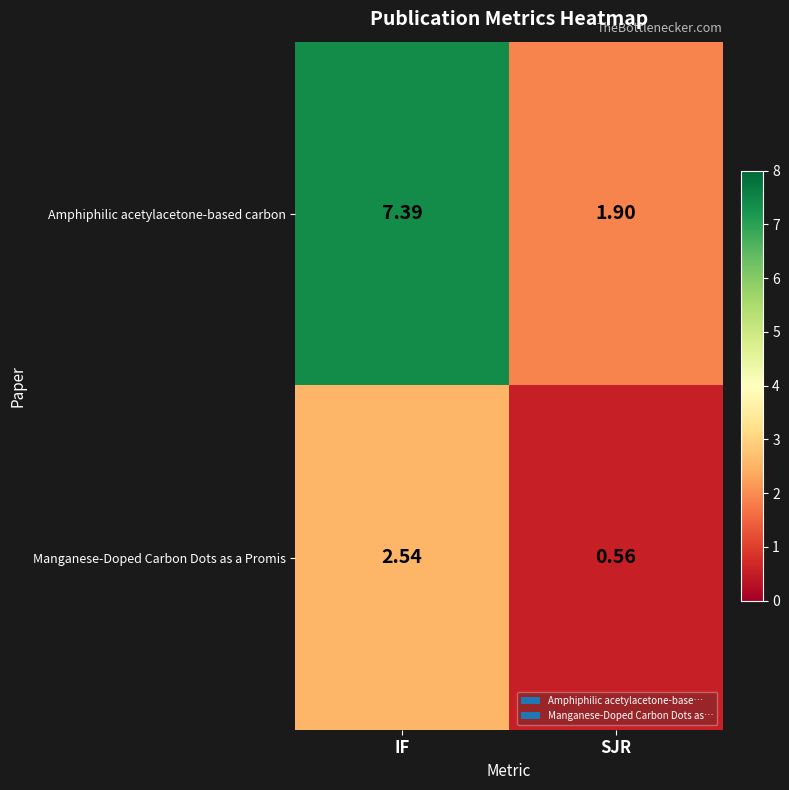

Which series has the widest spread of values?

Amphiphilic acetylacetone-based carbon